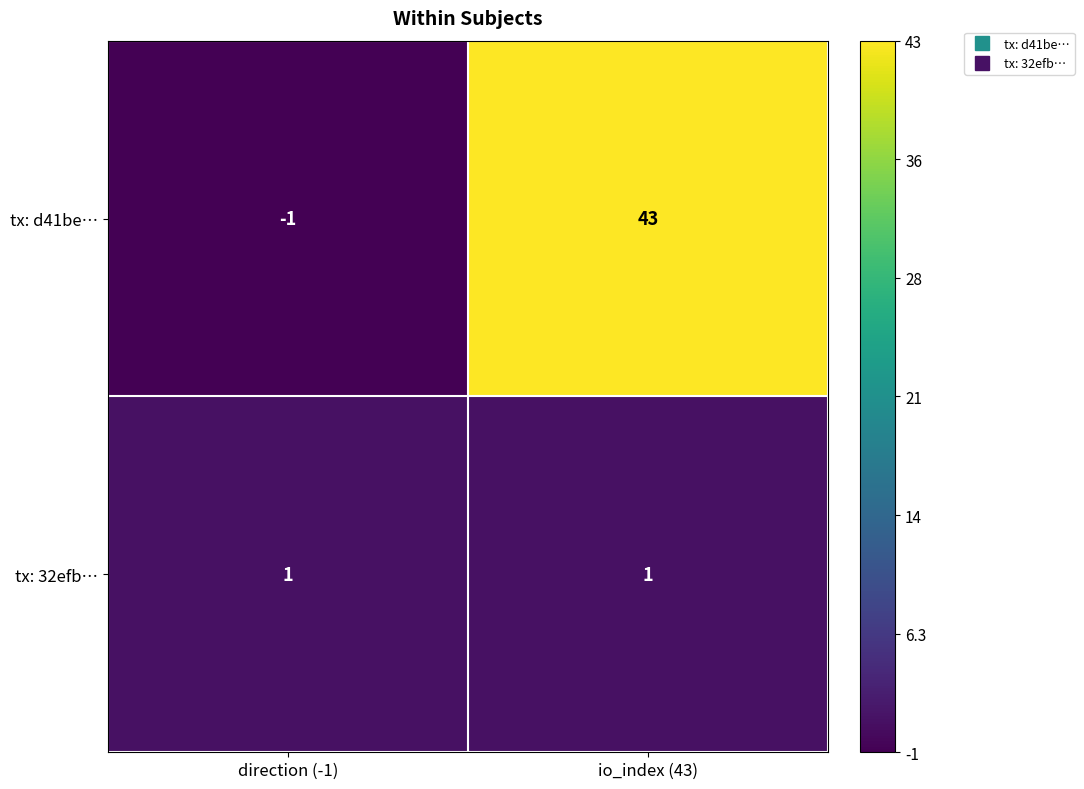

What is the sum of the tx: d41be… values at direction (-1) and io_index (43)?

42